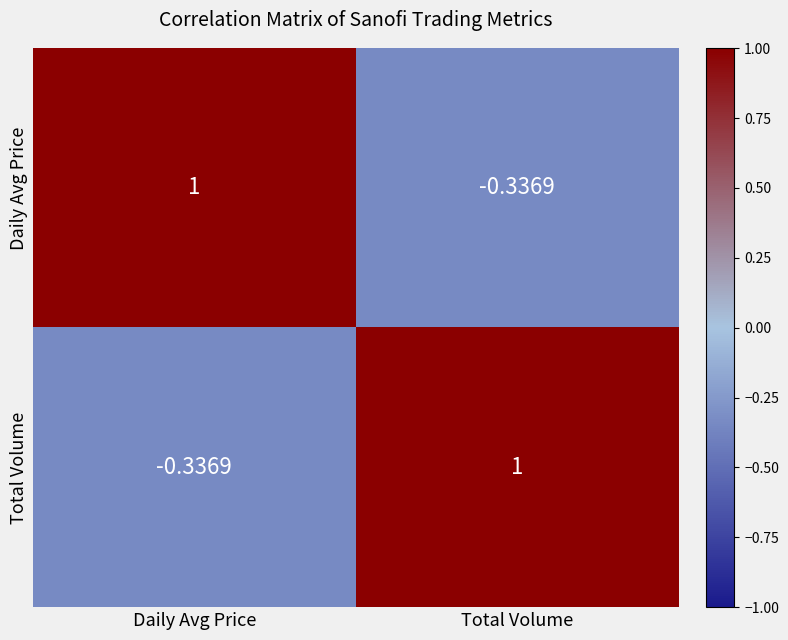

How many negative values does the Daily Avg Price series have?

1